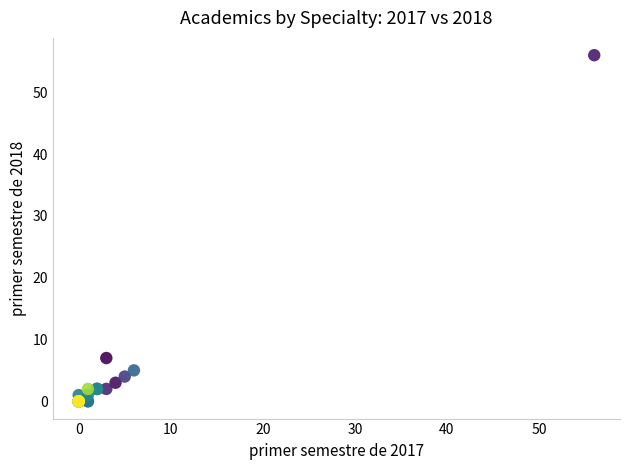

What Y value in the scatter plot is closest to 28?

7